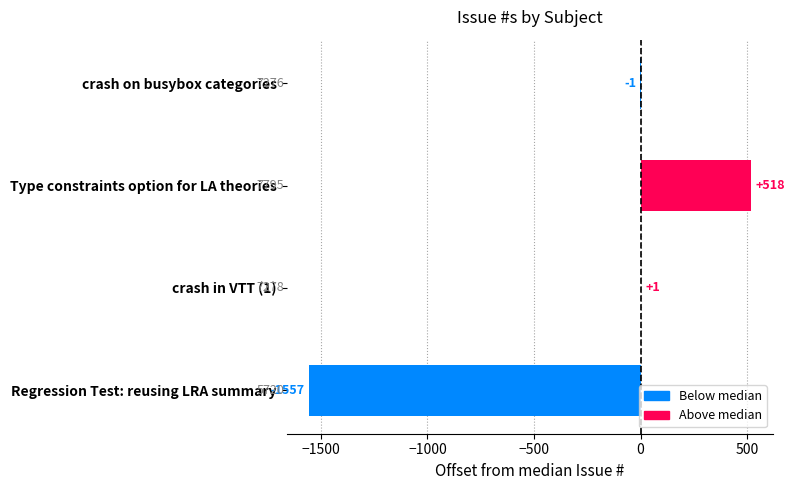

What is the sum of all values?

-1039